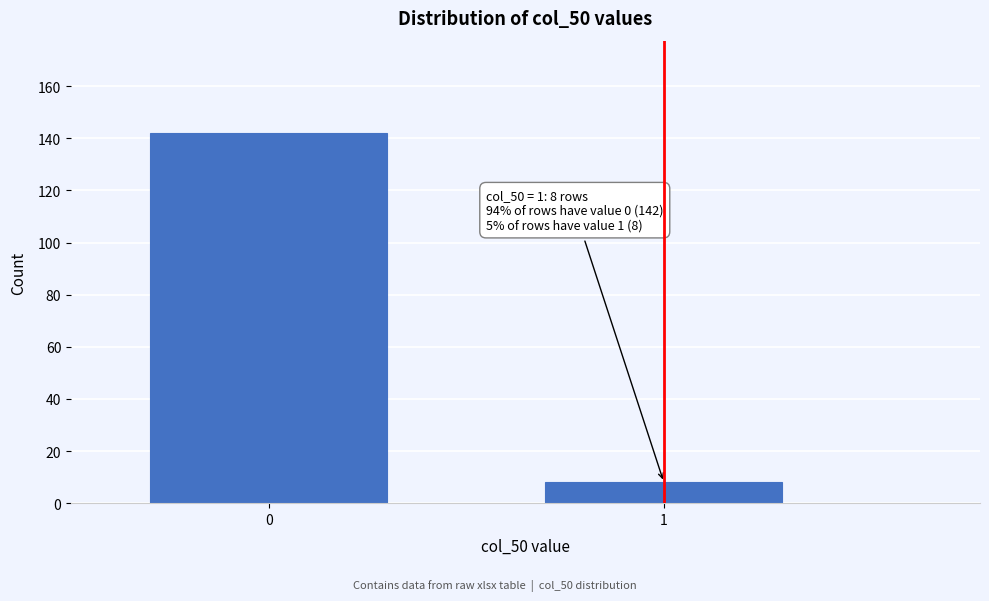

Reading left to right, extract all data points from this chart.

0=142	1=8